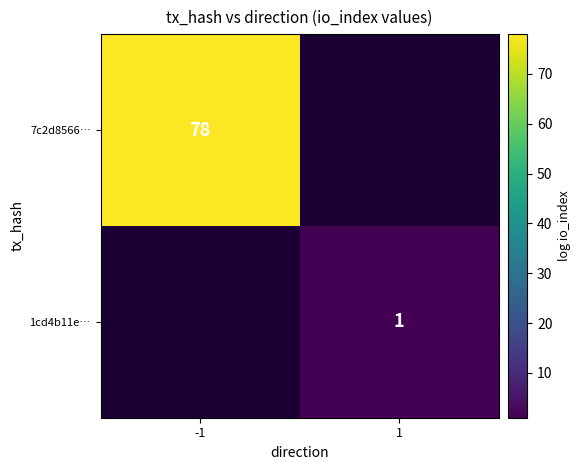

Between 1 and -1, which is larger?

-1